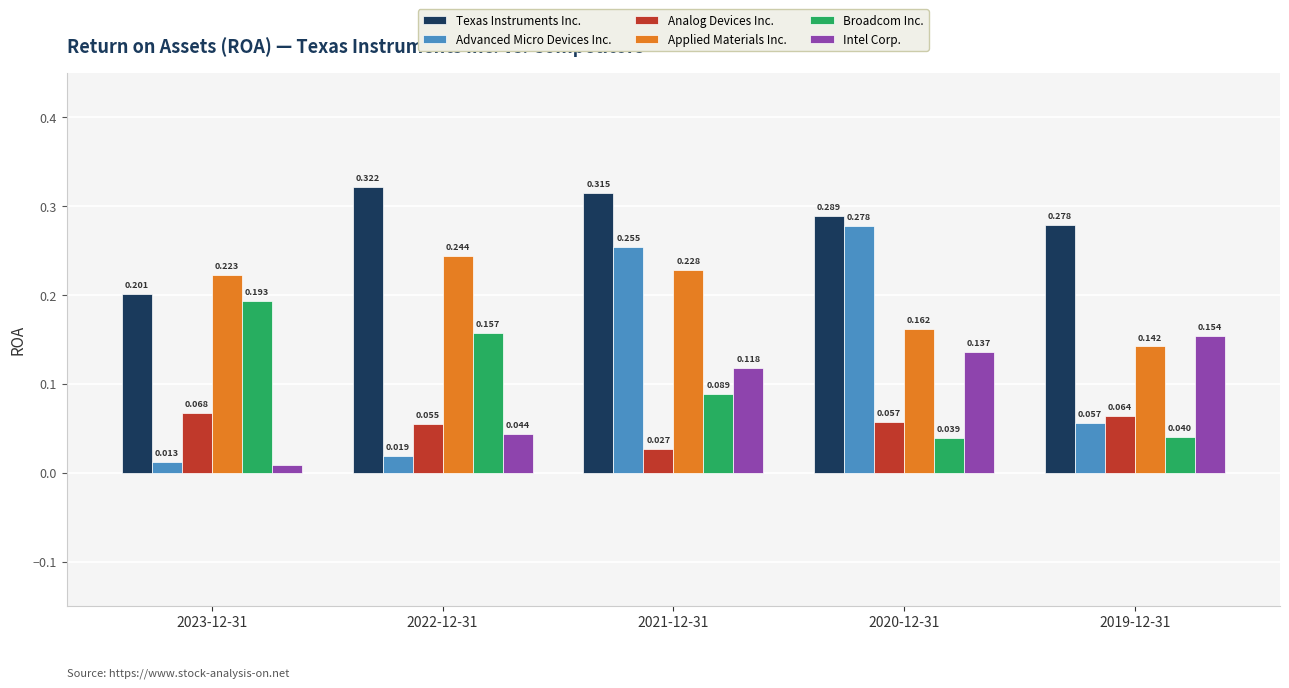

What is the label of the 2nd bar from the left?

2022-12-31